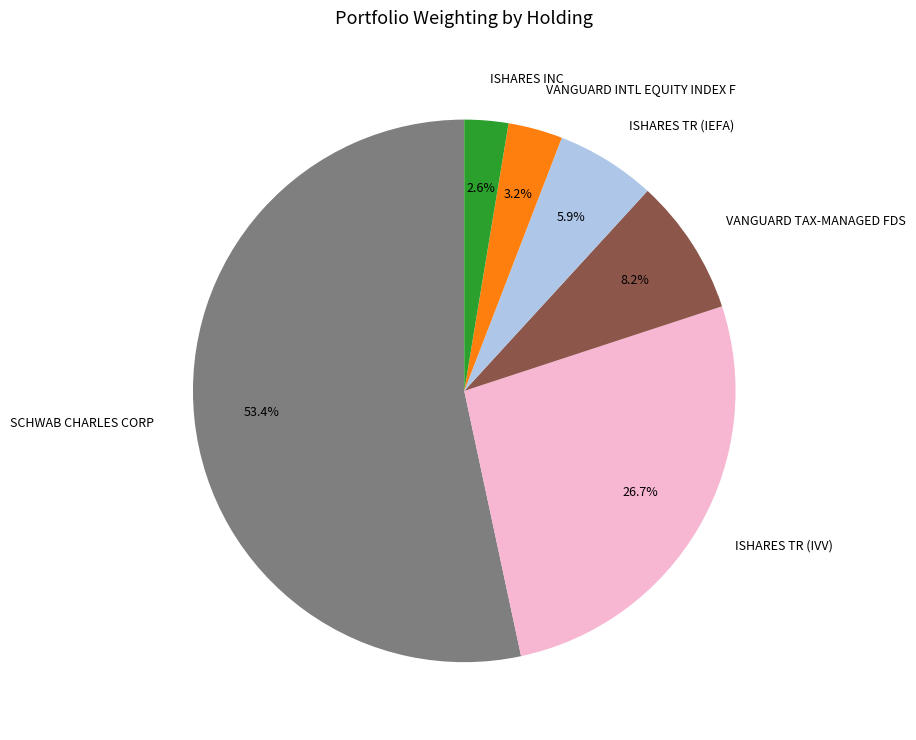

What percentage is the SCHWAB CHARLES CORP slice, to the nearest percent?

53%